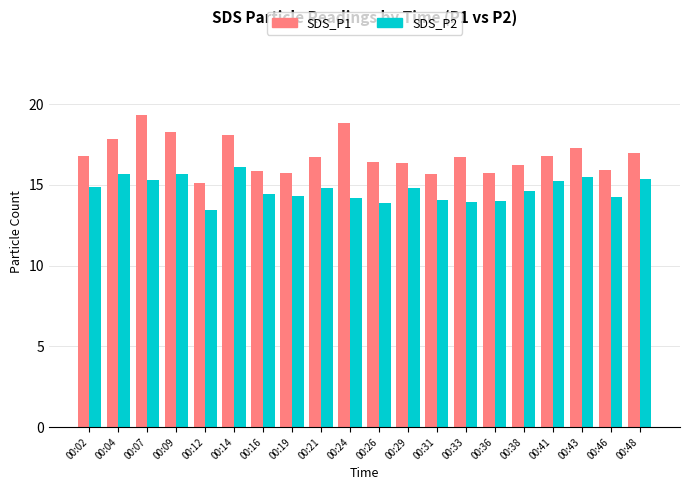

Does the chart contain any negative values?

No